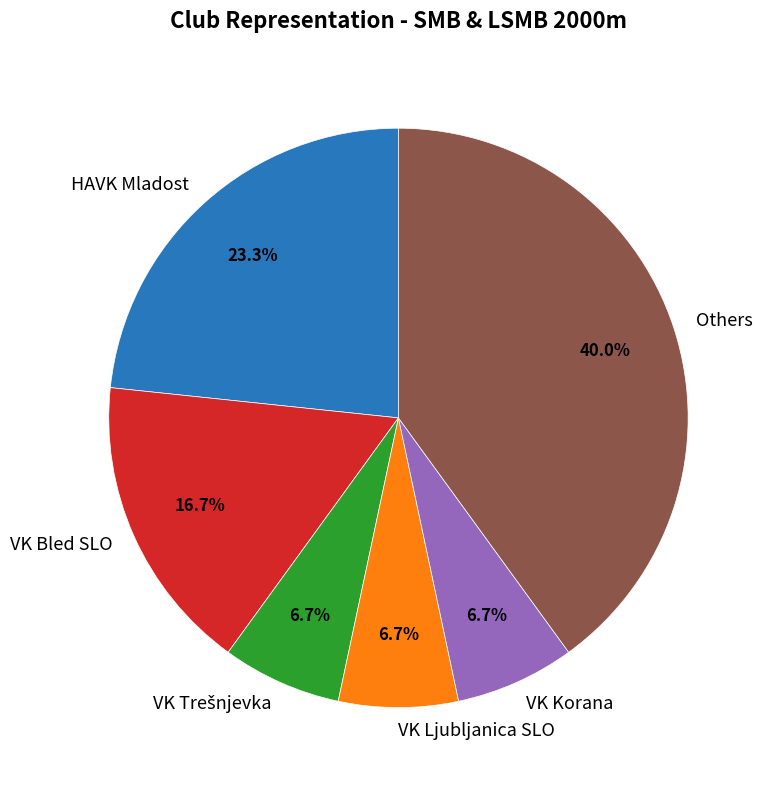

Which has a higher value, HAVK Mladost or VK Ljubljanica SLO?

HAVK Mladost